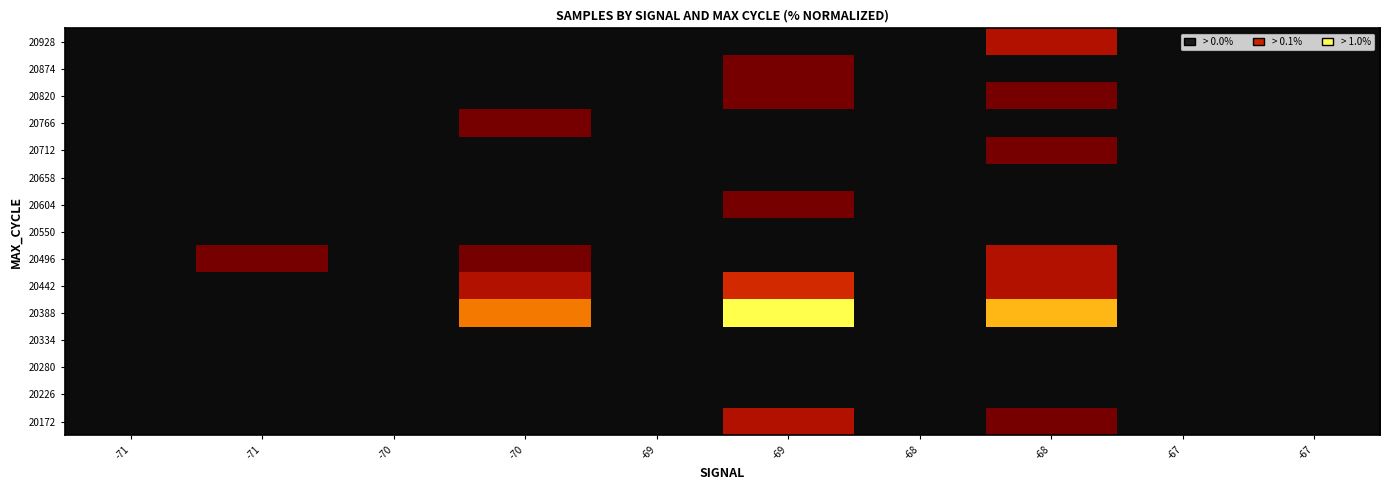

At which category does the chart reach its peak across all series?

-69